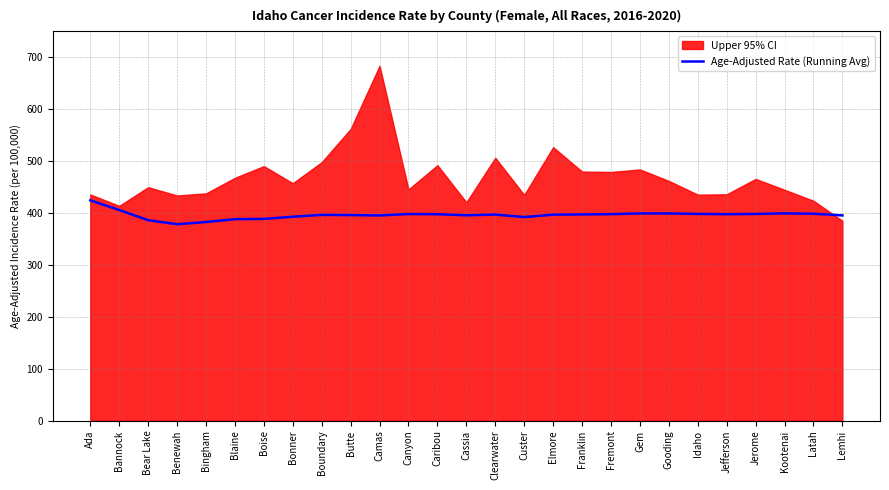

True or false: the data shows 122.6 at Caribou.

False